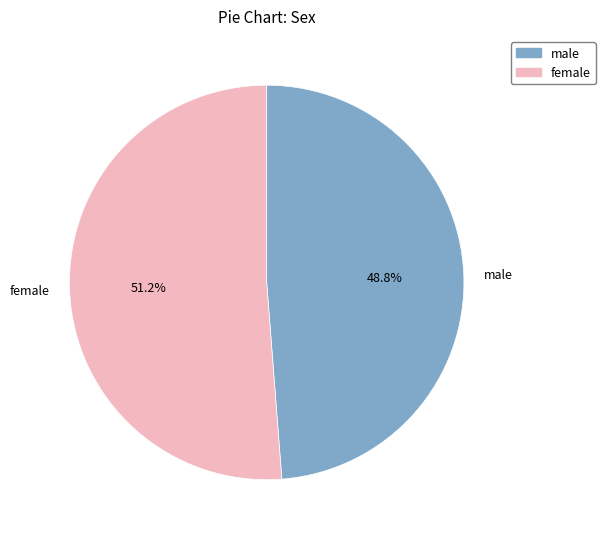

True or false: female accounts for 58% of the total.

False